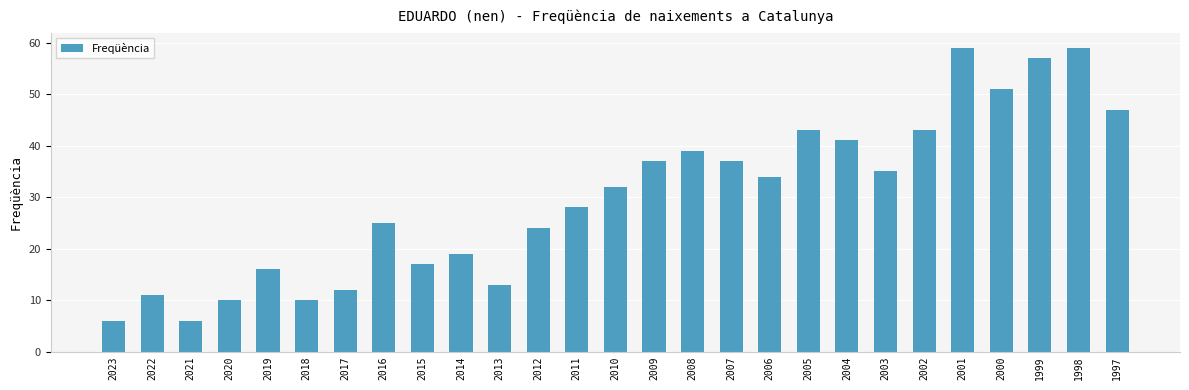

What is the sum of the values at 2014 and 2008?

58